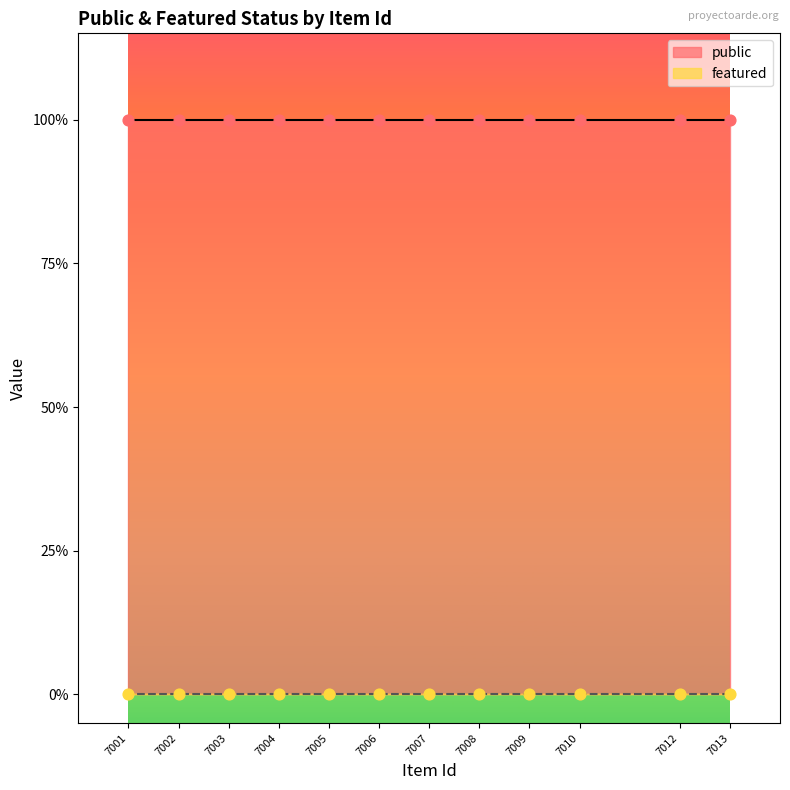

What is the total value across all series at 7005?

1